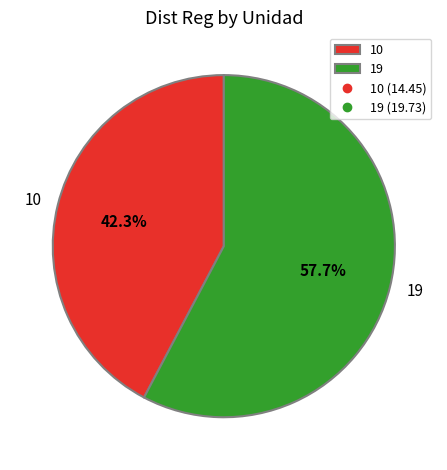

Does 10 account for over 50% of the chart?

No